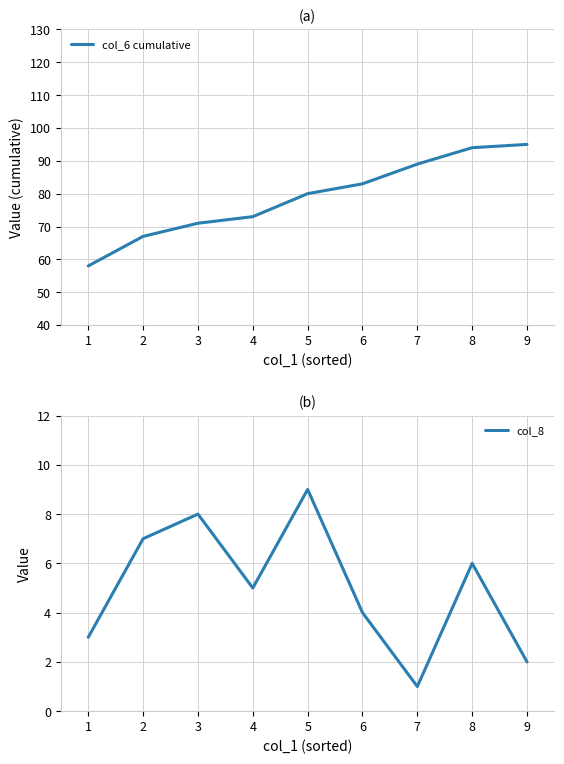

Read the col_6 cumulative value at 7, to the nearest 5.

90